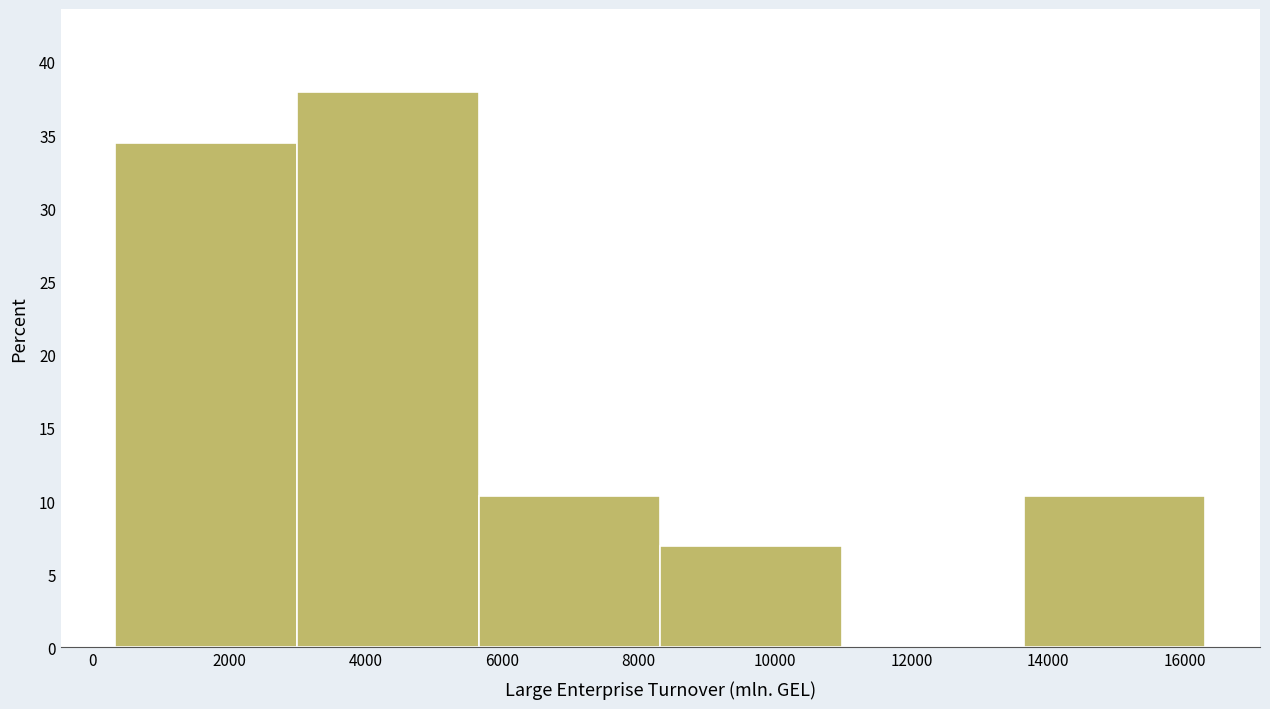

How tall is the bar that spans 400 to 3000 on the x-axis? Neither the bar edges nor the heights are printed on the chart, so give them approximately, as read against the axes.

34.5